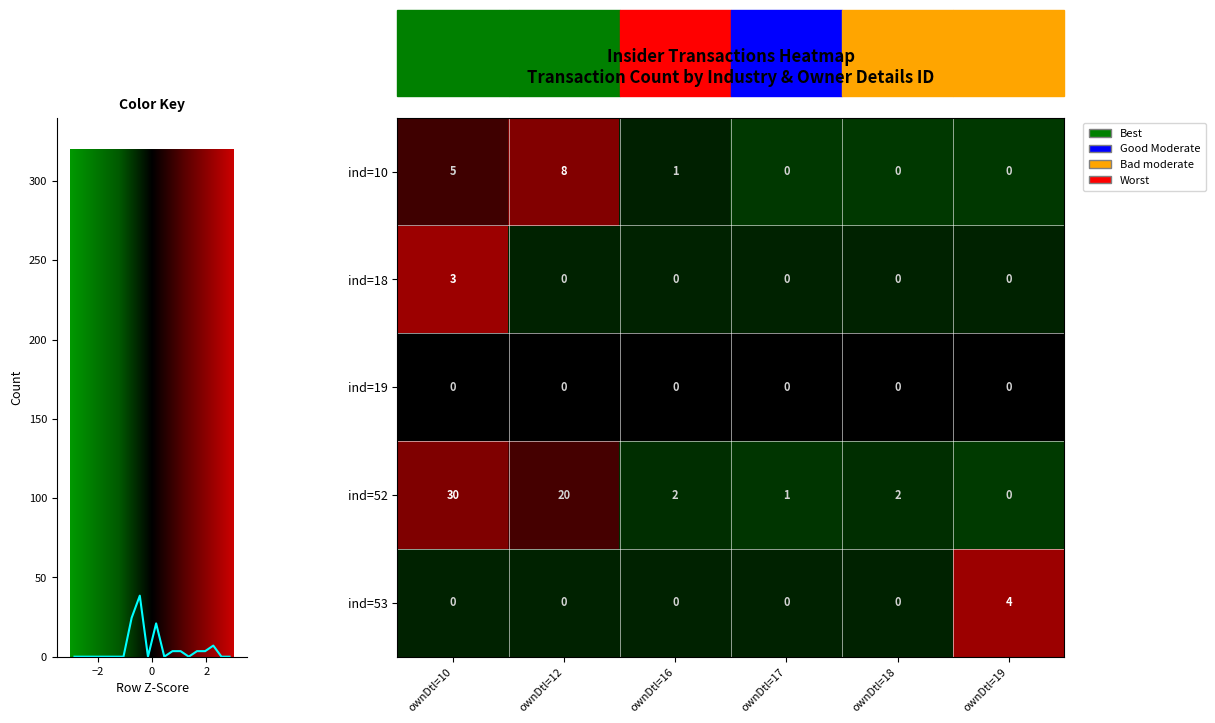

How many values in ind=53 are above zero?

1